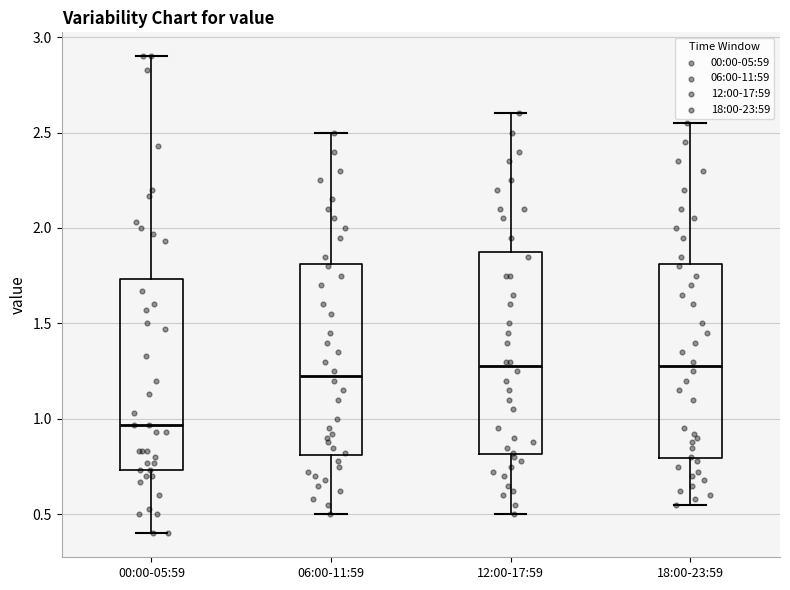

Reading left to right, transcribe this box plot: for each box, give where its median line is, the range the box spans, and where its two whiskers end, as read against the y-axis. The values are not printed on the chart, so give them approximately, as read against the axis.

00:00-05:59: median 0.95, box 0.75 to 1.75, whiskers 0.40 to 2.90
06:00-11:59: median 1.25, box 0.80 to 1.80, whiskers 0.50 to 2.50
12:00-17:59: median 1.30, box 0.80 to 1.90, whiskers 0.50 to 2.60
18:00-23:59: median 1.30, box 0.80 to 1.80, whiskers 0.55 to 2.55